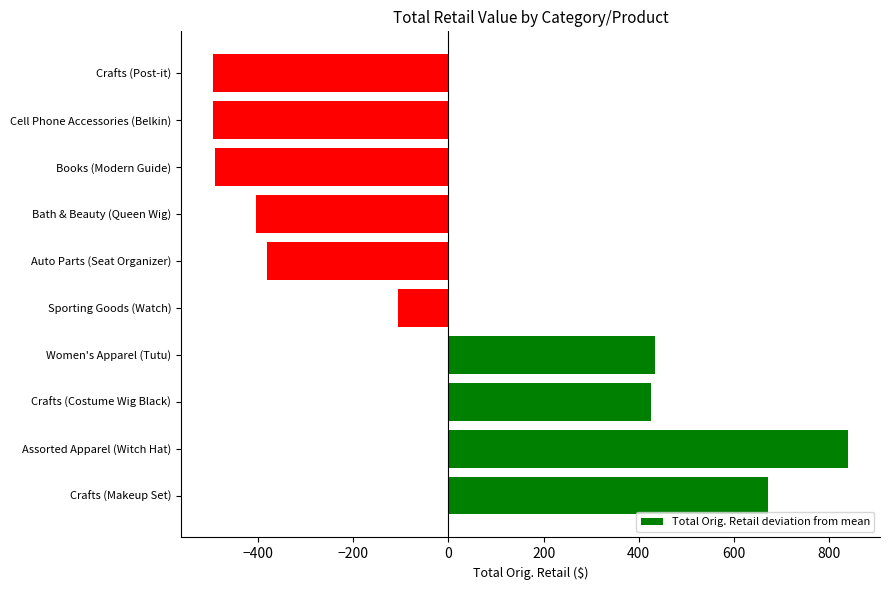

What is the sum of the values at Books (Modern Guide) and Sporting Goods (Watch)?

-595.1